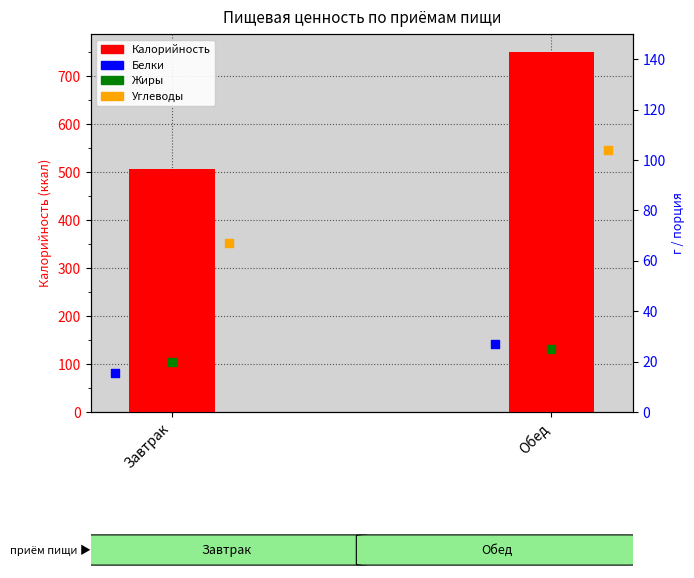

Which series reaches the maximum Y coordinate?

Калорийность